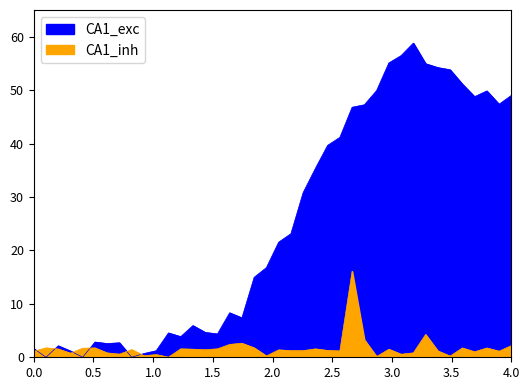

What is the difference between the maximum and minimum values?

58.8